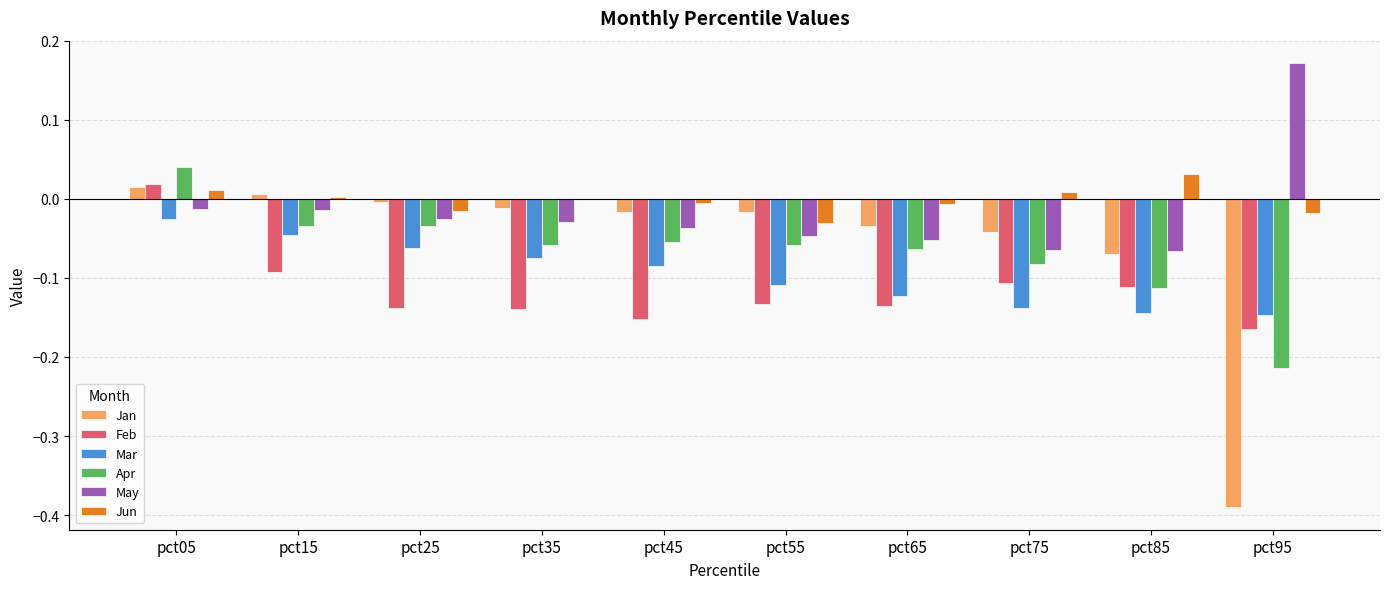

What is the total value across all series at pct85?

-0.5